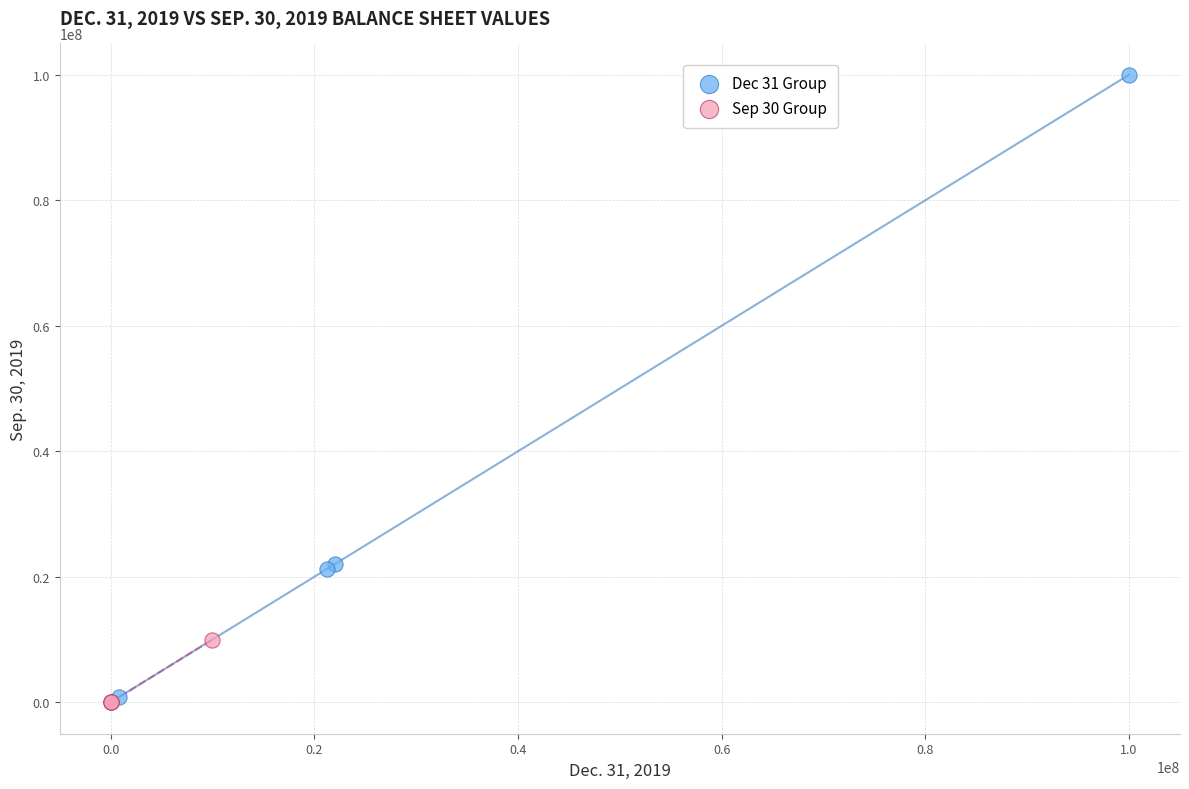

Which series contains the highest Y value?

Dec 31 Group